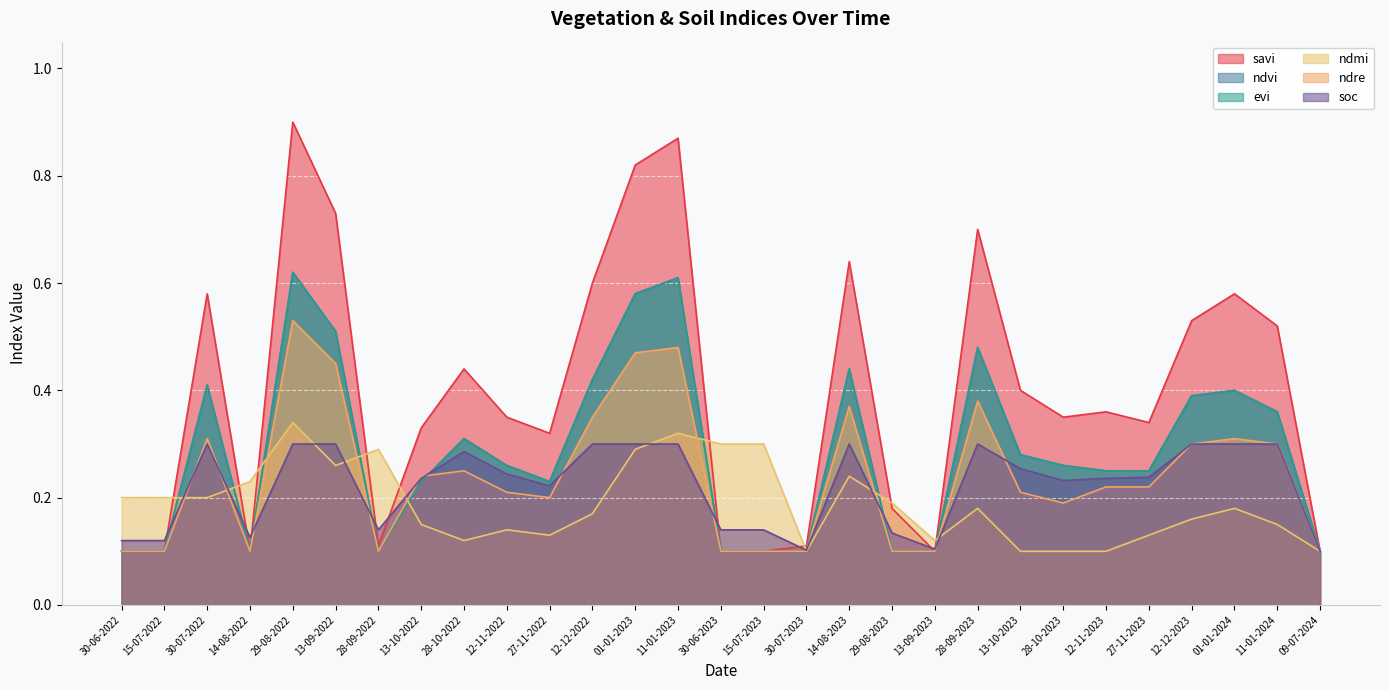

What is the sum of the savi values at 12-12-2022 and 30-06-2023?

0.7